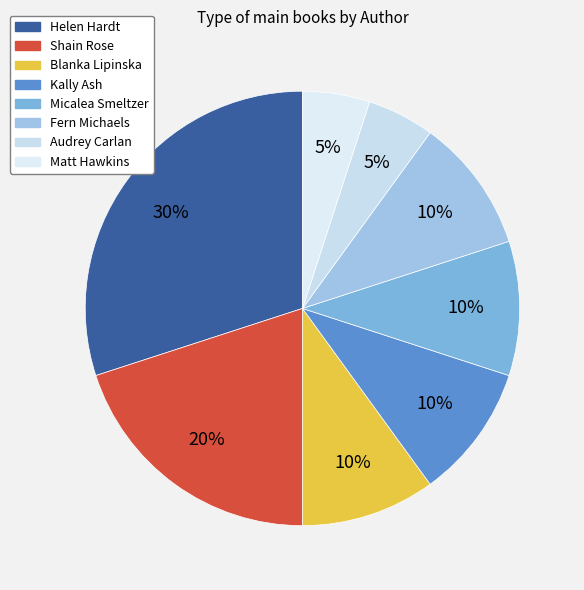

How many segments does this pie chart have?

8